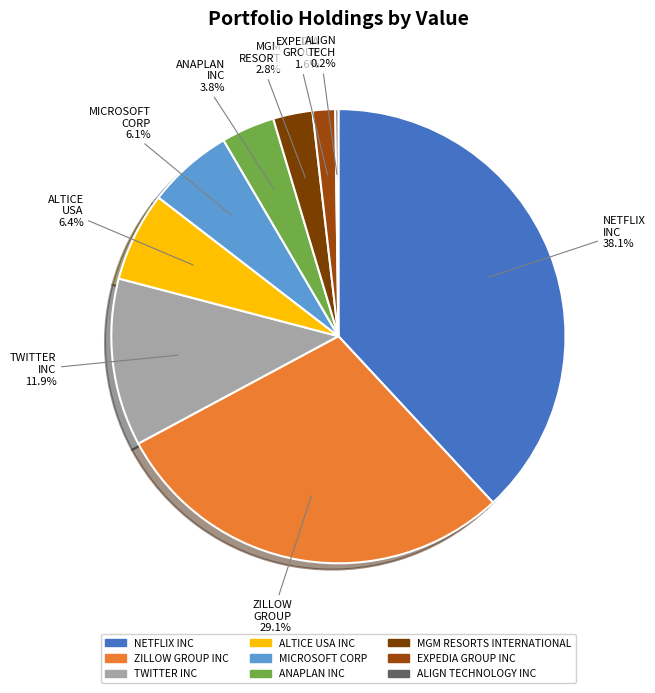

To the nearest percent, what percentage of the pie is ANAPLAN INC?

4%